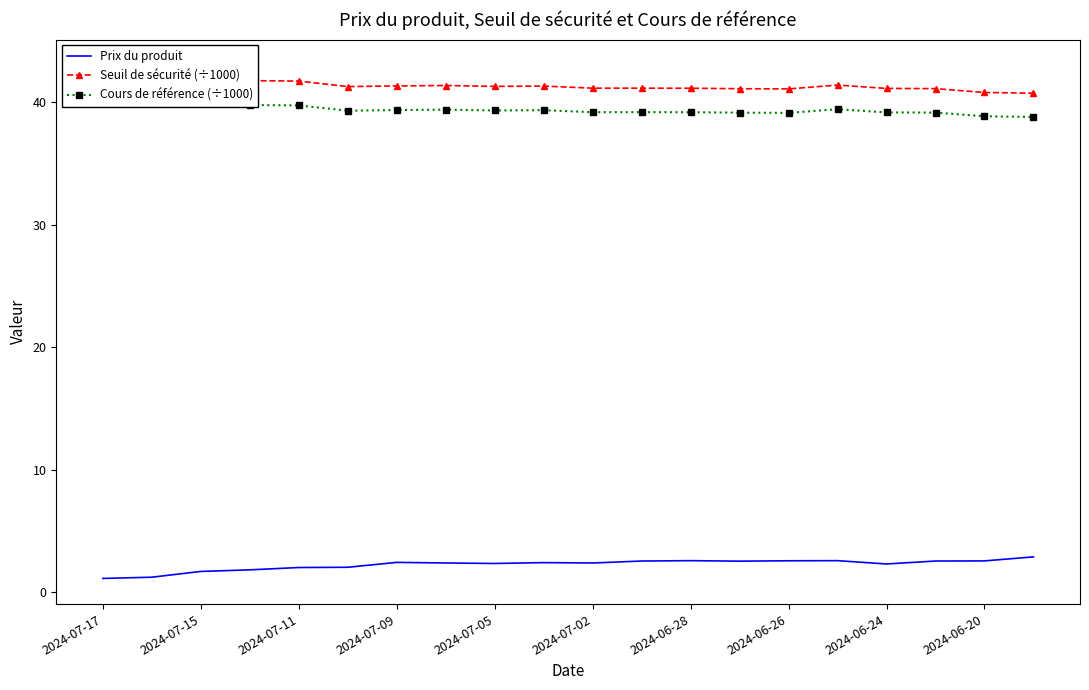

What is the minimum value shown in the chart?

1.1